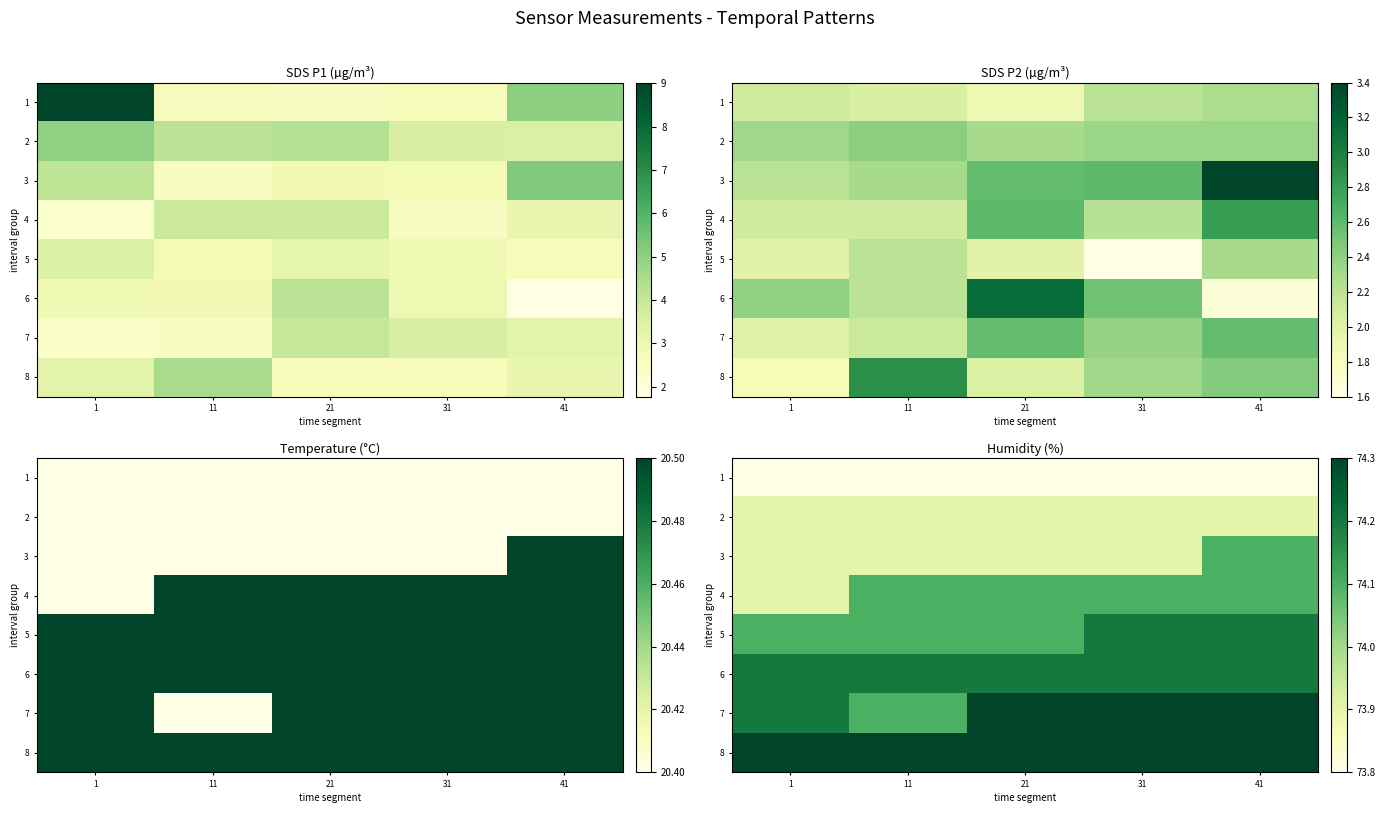

What is the sum of all 2 values?

369.5